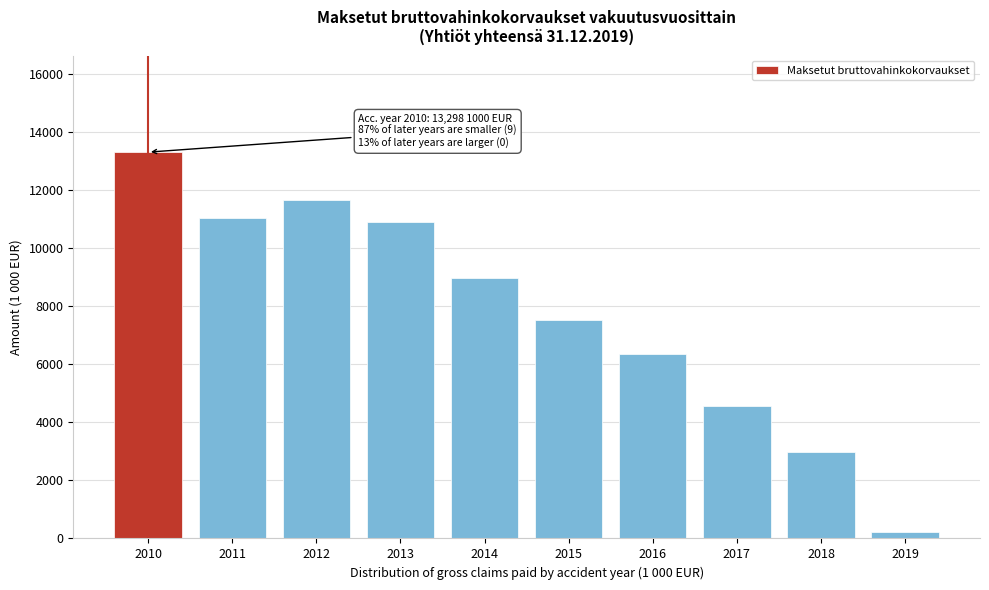

Reading left to right, list all the values displayed in this chart.

13298.1	11039.2	11640.3	10887.3	8965.4	7521.8	6336.8	4552.8	2992.4	235.1